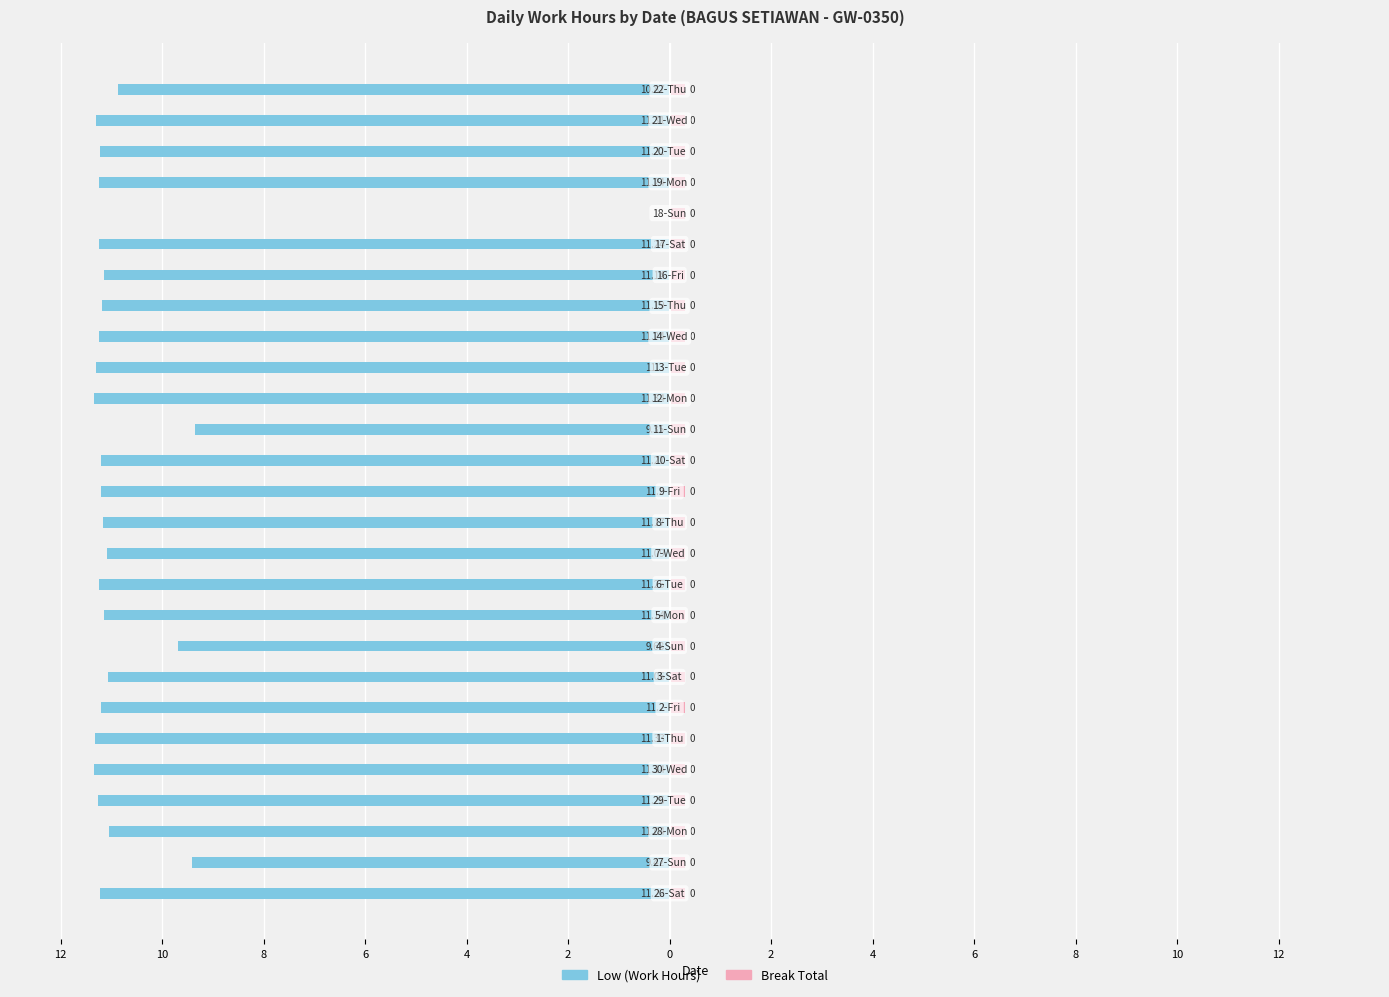

Which has a higher value, 21 or 4?

21